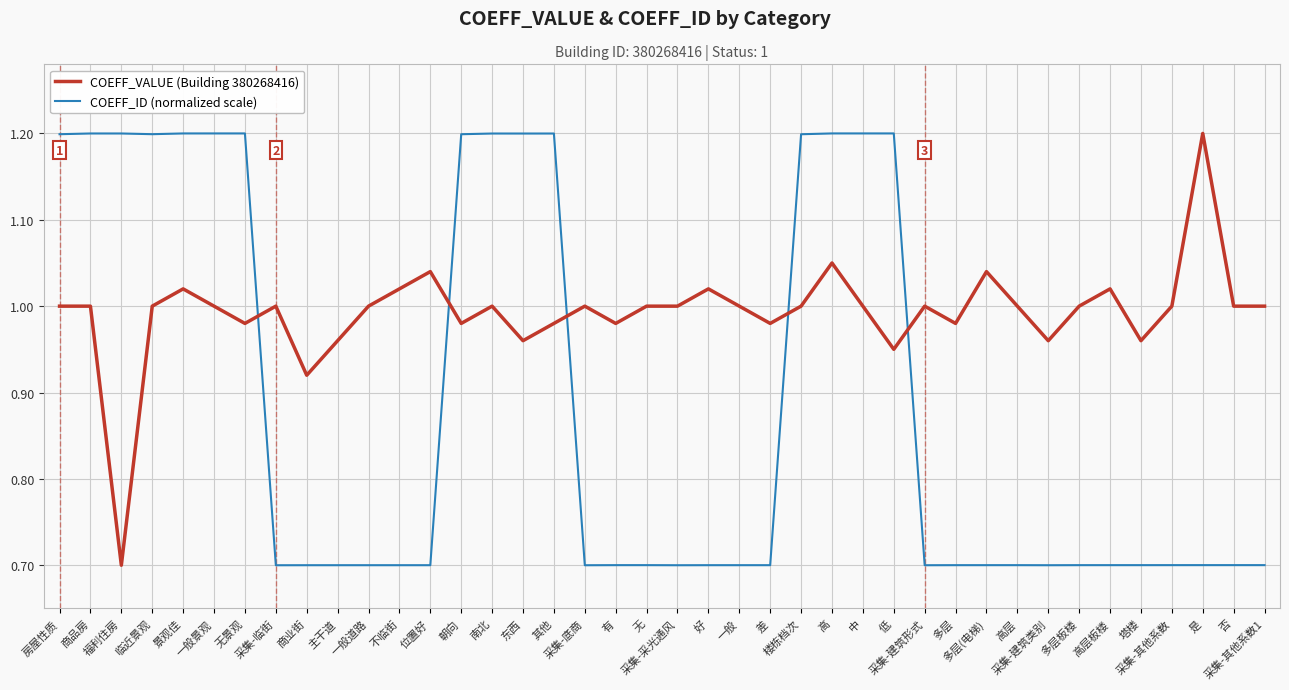

At which category is the sum across all series the highest?

高